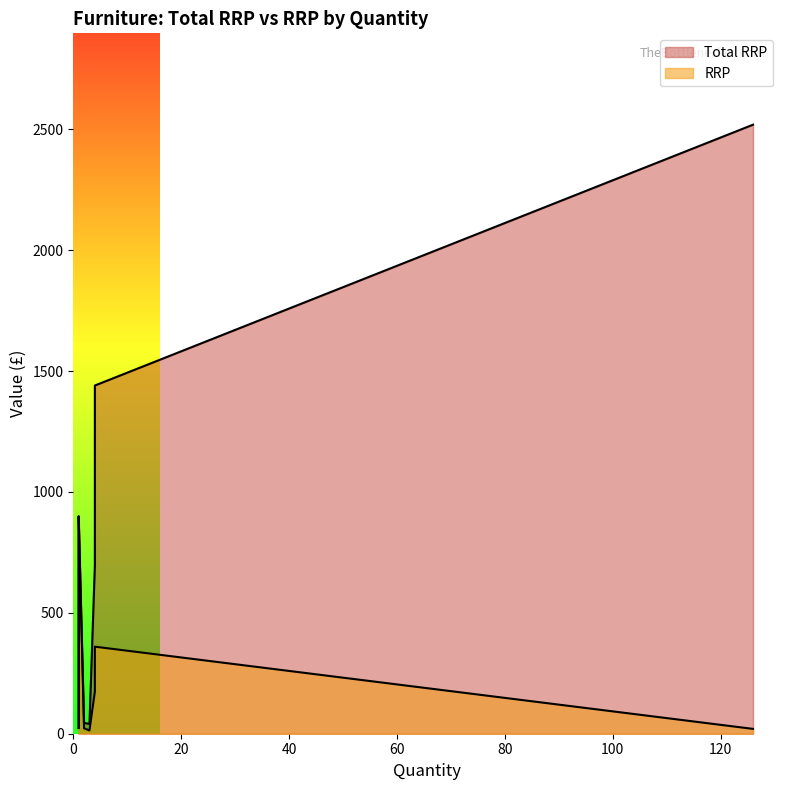

What is the value of the RRP point at the 9th from the left?

22.4